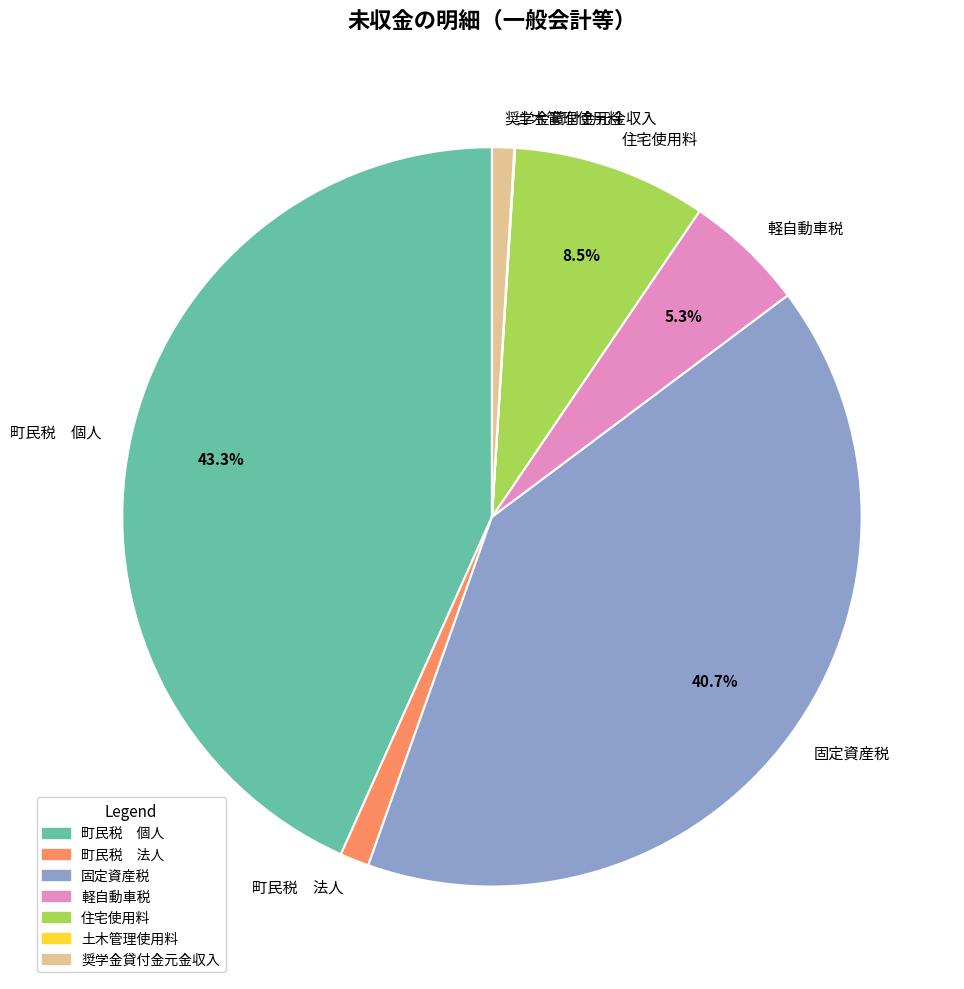

To the nearest percent, what percentage of the pie is 軽自動車税?

5%